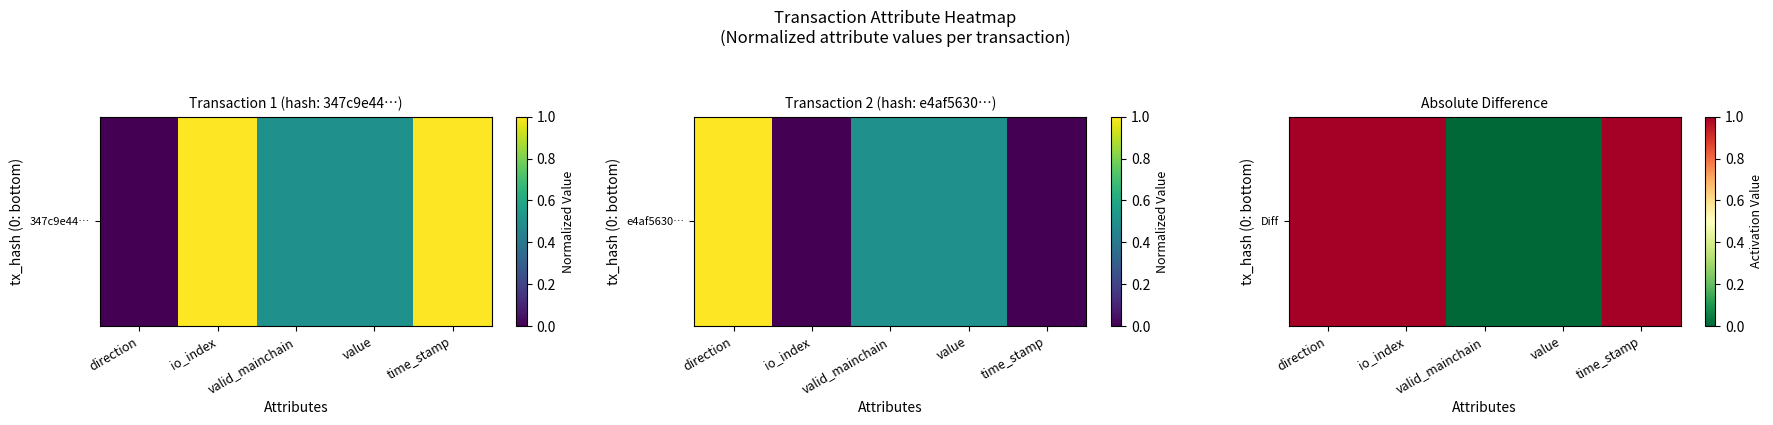

Reading right to left, transcribe all the data shown in this chart.

time_stamp=1	value=0	valid_mainchain=0	io_index=1	direction=1